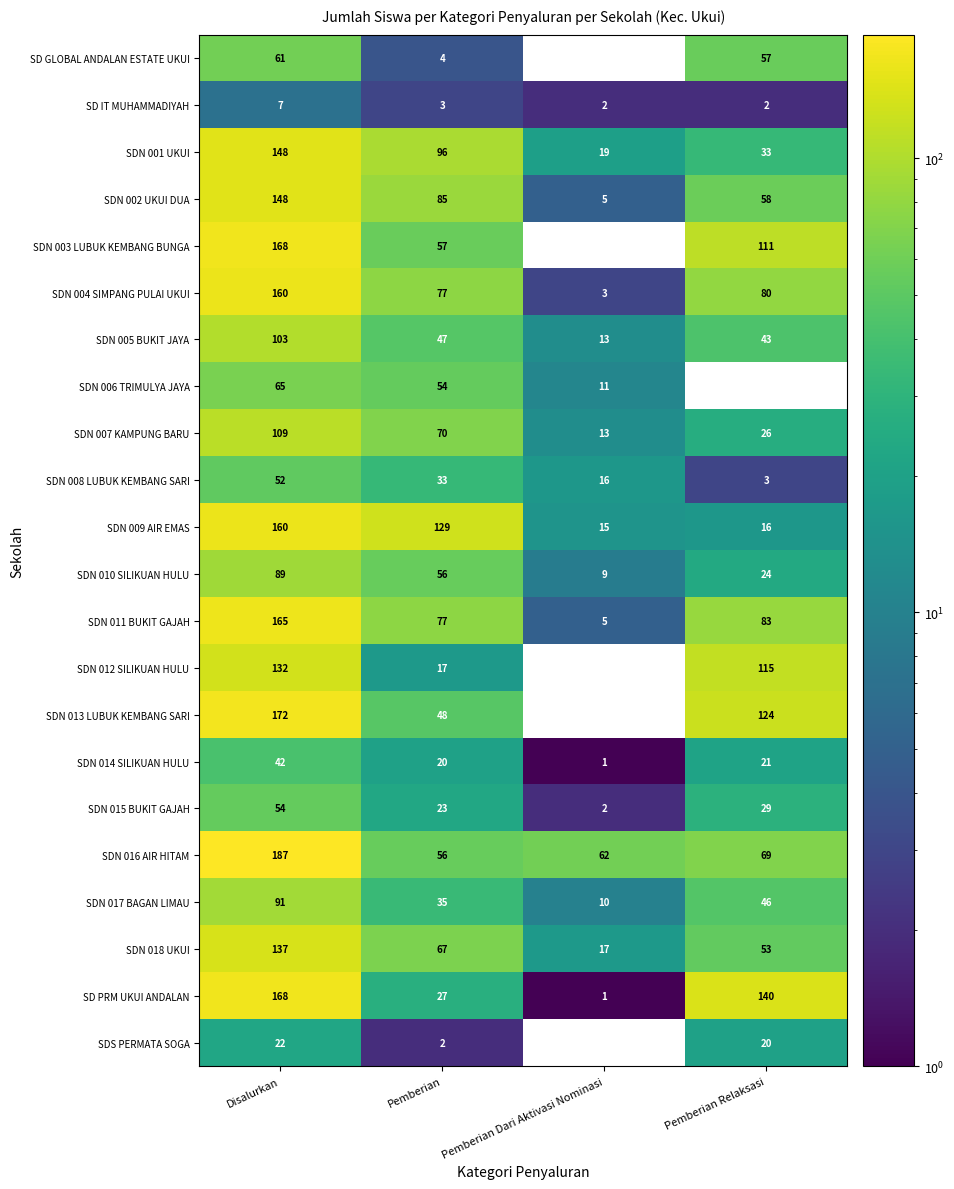

Is it true that SDN 012 SILIKUAN HULU equals 197.5 at Disalurkan?

False